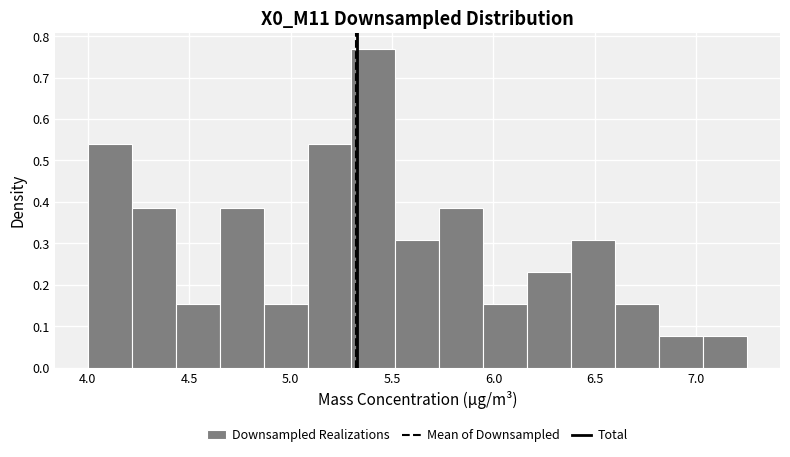

Reading left to right, transcribe this chart: for each bar, give the range it covers on the x-axis and its height. Neither the bar edges nor the heights are printed on the chart, so give them approximately, as read against the axes.

4.00 to 4.20: 0.54
4.20 to 4.45: 0.38
4.45 to 4.65: 0.15
4.65 to 4.85: 0.38
4.85 to 5.10: 0.15
5.10 to 5.30: 0.54
5.30 to 5.50: 0.77
5.50 to 5.75: 0.31
5.75 to 5.95: 0.38
5.95 to 6.15: 0.15
6.15 to 6.40: 0.23
6.40 to 6.60: 0.31
6.60 to 6.80: 0.15
6.80 to 7.05: 0.08
7.05 to 7.25: 0.08